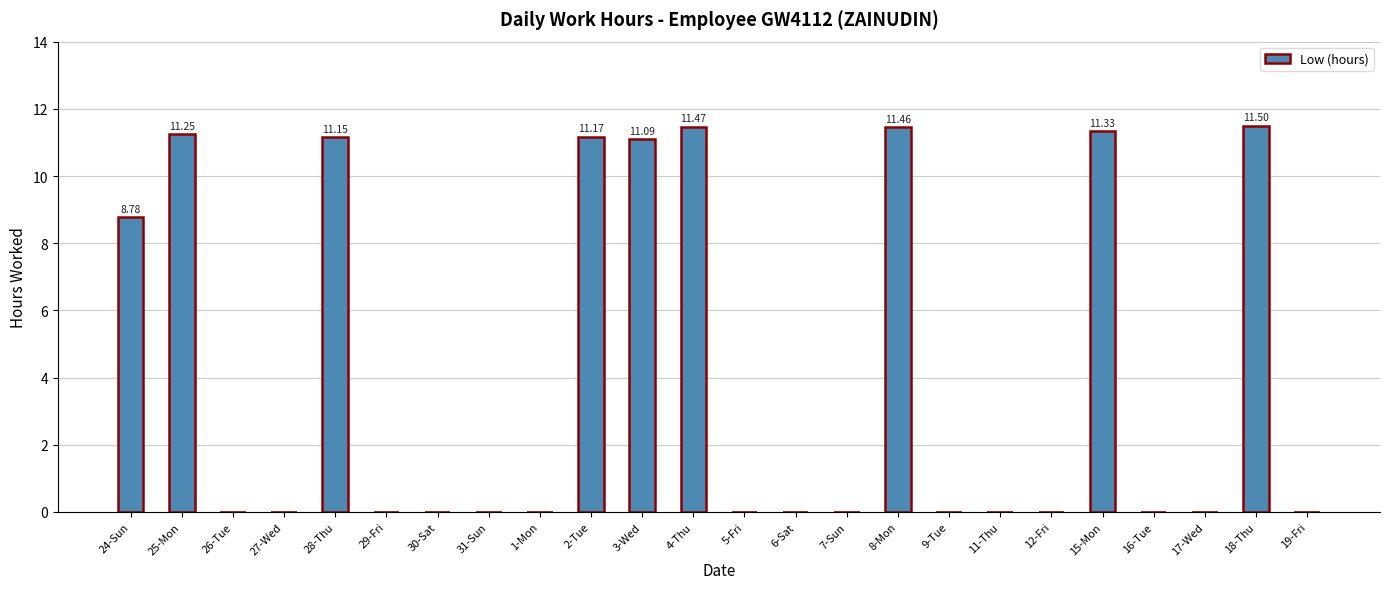

Is it true that the value at 28-Thu is 18.7?

False